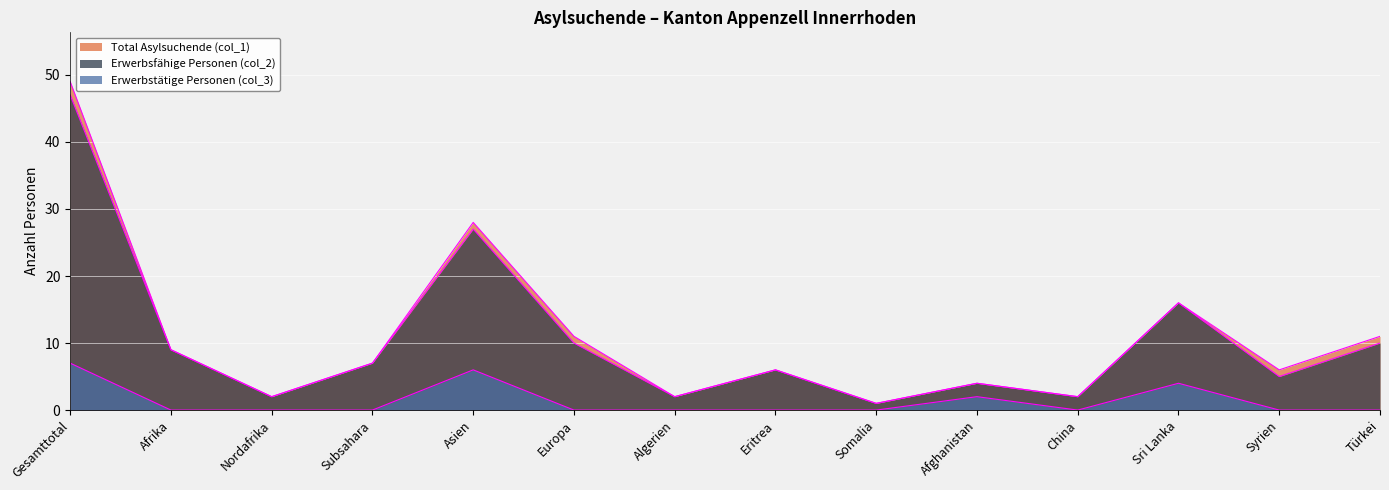

True or false: Erwerbstätige Personen (col_3) and Erwerbsfähige Personen (col_2) cross at least once.

False